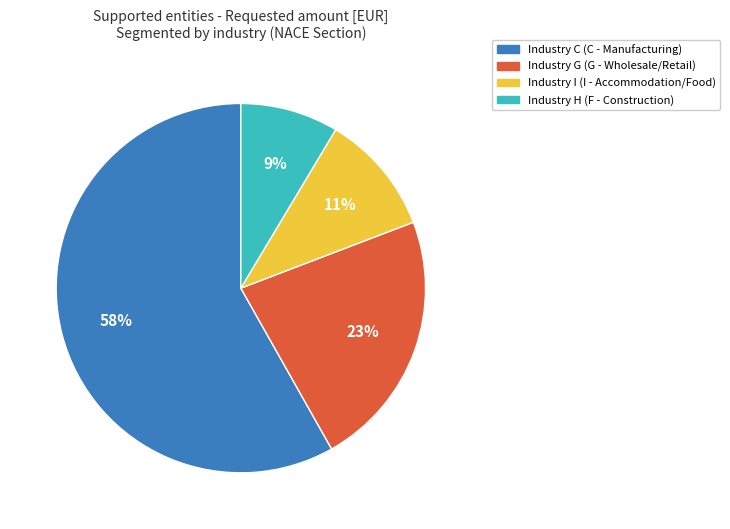

Count the number of slices in the pie.

4